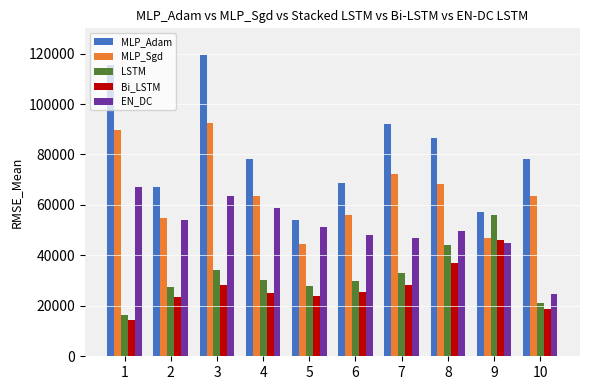

At 5, list the series in order from smallest to largest.

Bi_LSTM, LSTM, MLP_Sgd, EN_DC, MLP_Adam